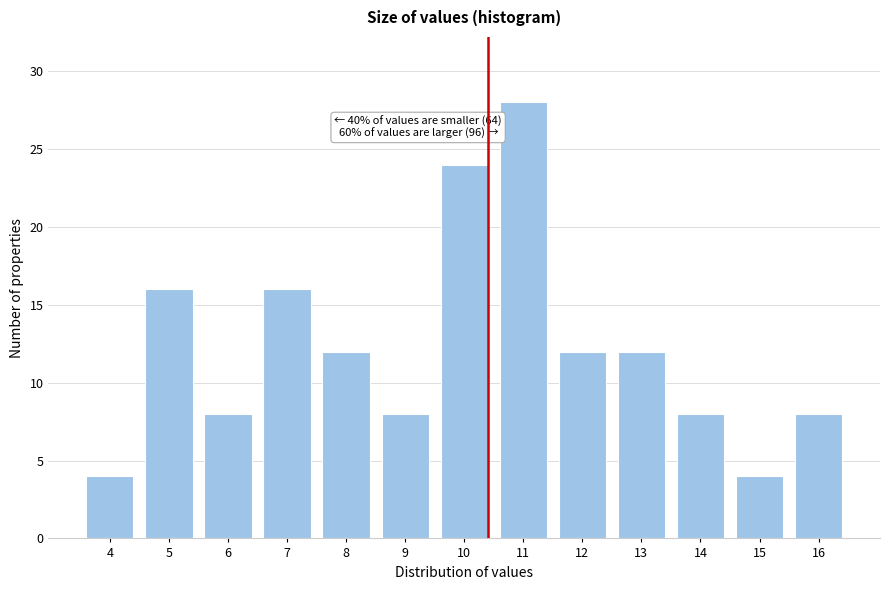

Reading right to left, extract all data points from this chart.

16=8	15=4	14=8	13=12	12=12	11=28	10=24	9=8	8=12	7=16	6=8	5=16	4=4